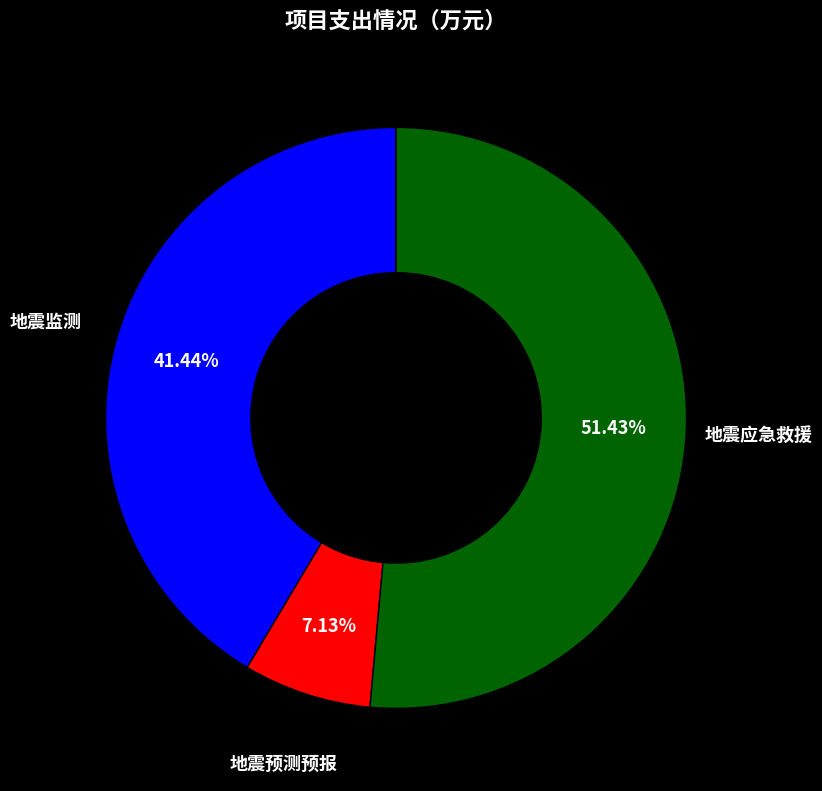

The 地震监测 slice represents 29% of the pie. True or false?

False